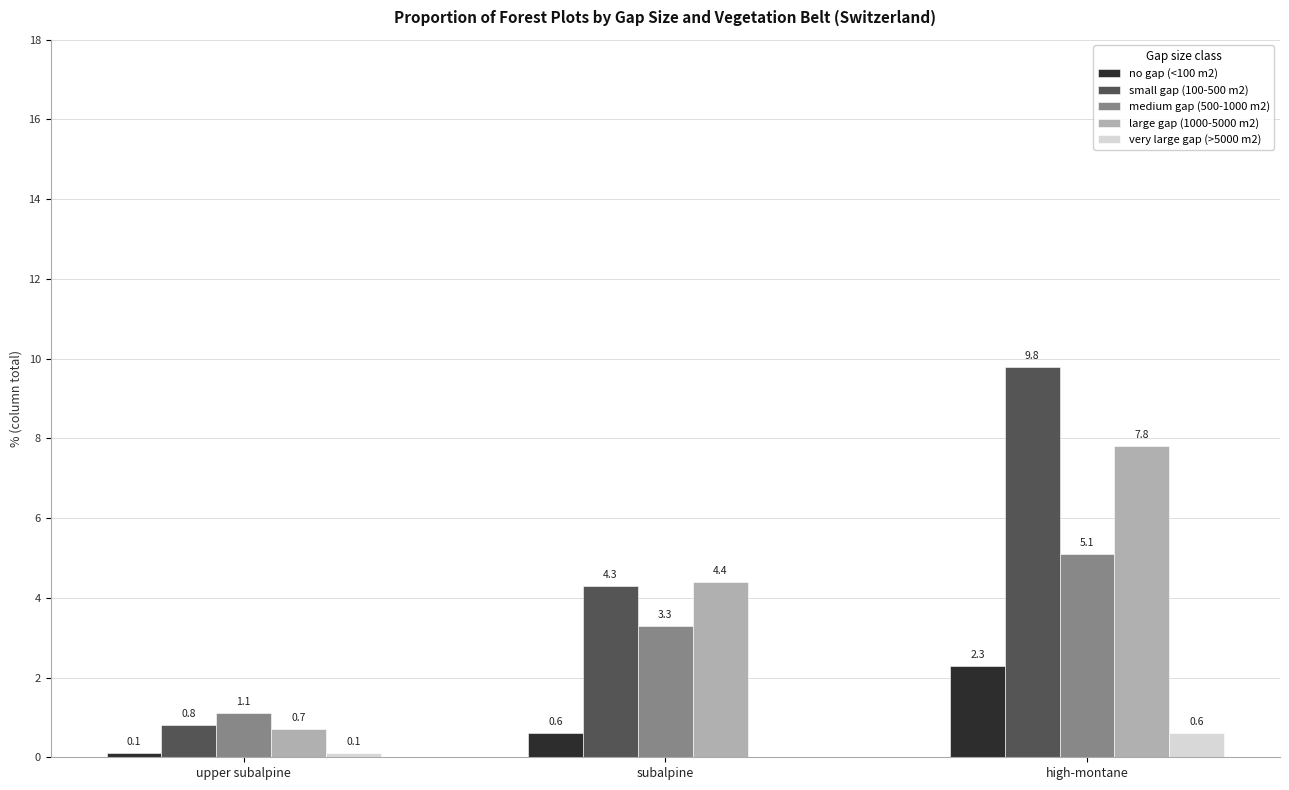

Is the value of medium gap (500-1000 m2) at high-montane greater than the value of large gap (1000-5000 m2) at subalpine?

Yes